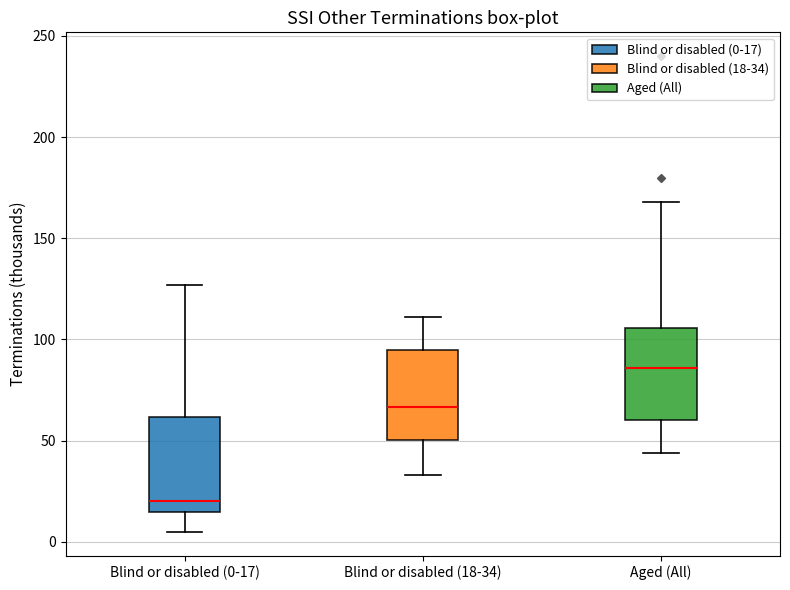

Reading left to right, read every box against the y-axis: the position of its median line, the range the box covers, and the ends of its whiskers. The values are not printed on the chart, so give them approximately, as read against the axis.

Blind or disabled (0-17): median 20, box 15 to 60, whiskers 5 to 125
Blind or disabled (18-34): median 65, box 50 to 95, whiskers 35 to 110
Aged (All): median 85, box 60 to 105, whiskers 45 to 170